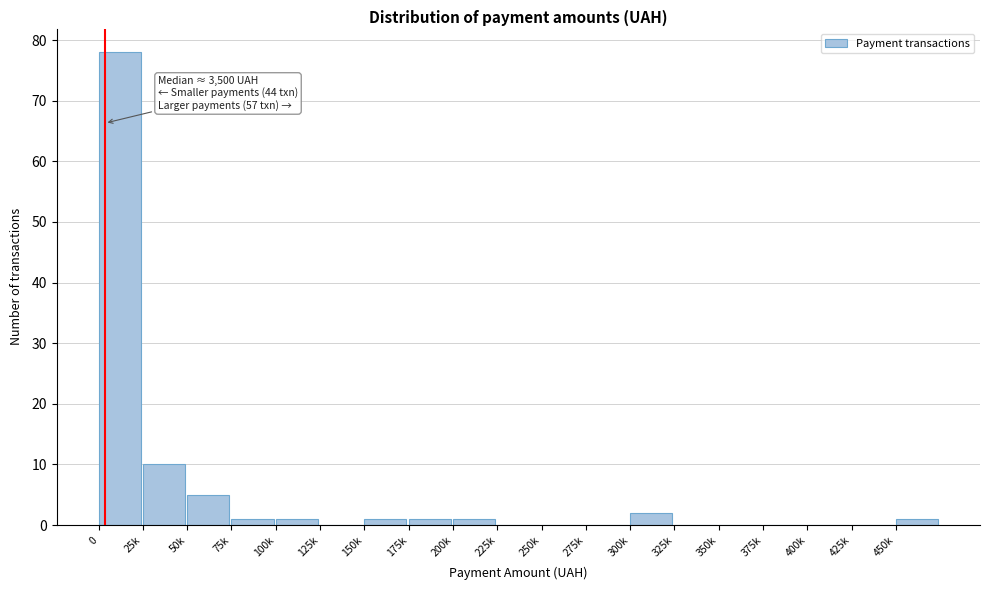

Reading left to right, list all the values displayed in this chart.

0=78	25k=10	50k=5	75k=1	100k=1	125k=0	150k=1	175k=1	200k=1	225k=0	250k=0	275k=0	300k=2	325k=0	350k=0	375k=0	400k=0	425k=0	450k=1